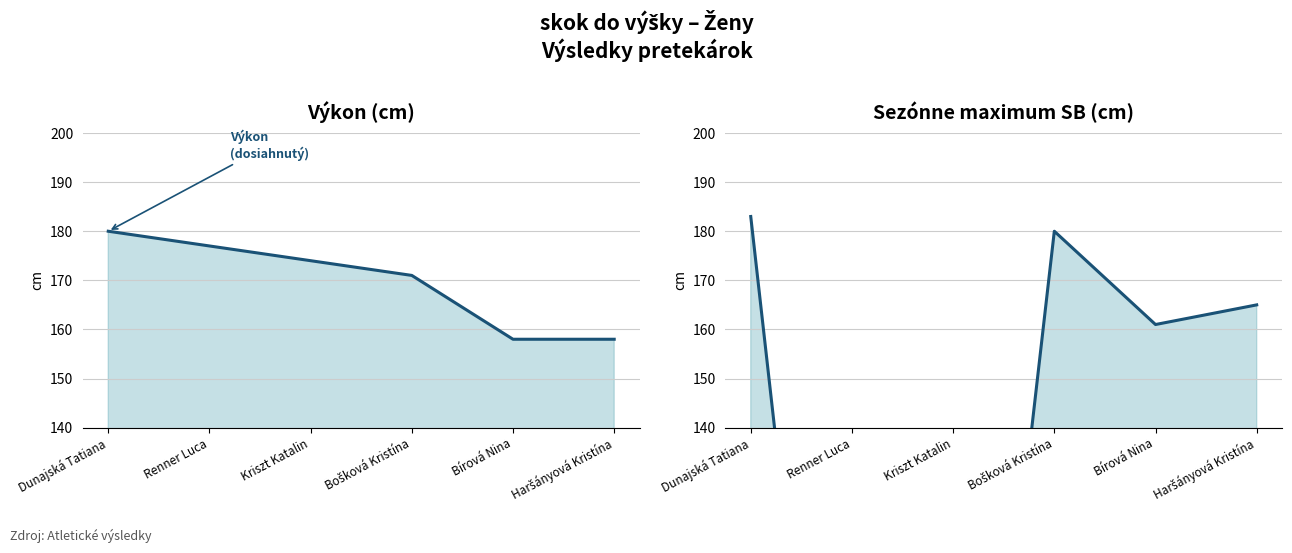

The SB series shows 180 at Bošková Kristína. True or false?

True